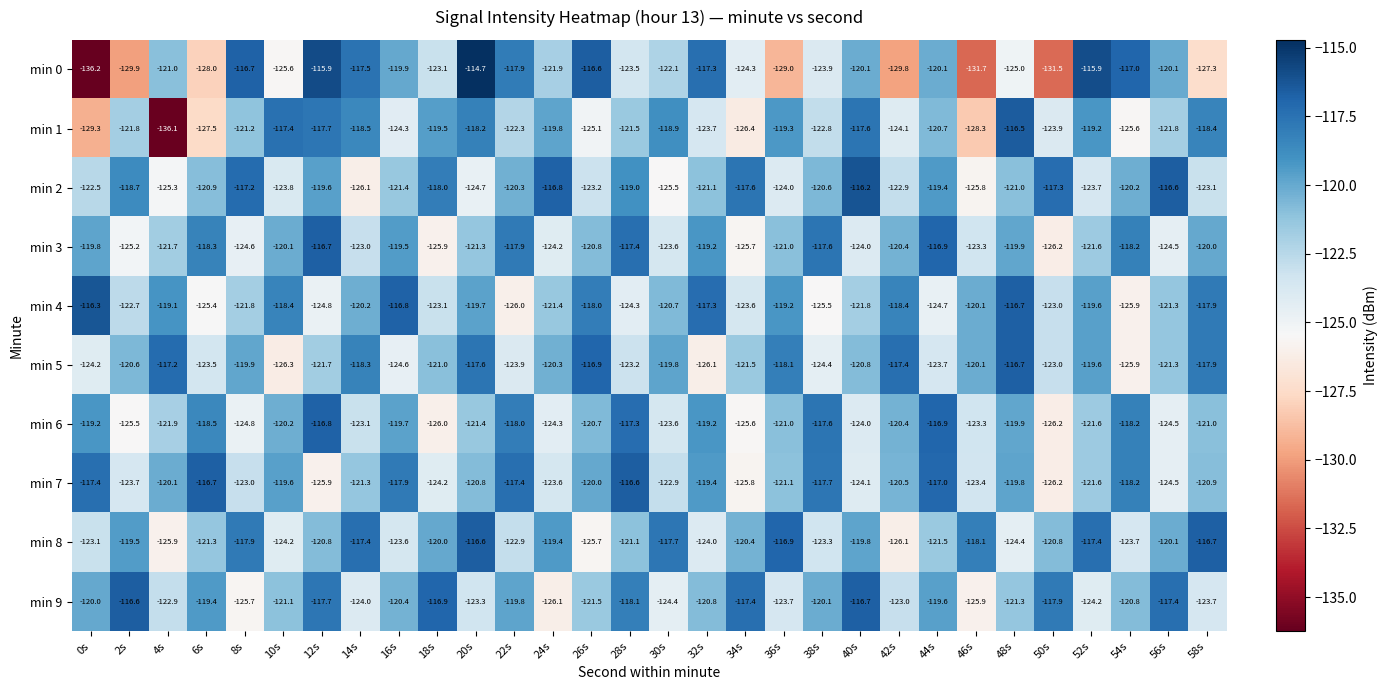

True or false: min 8 has a value of -121.3 at 6s.

True